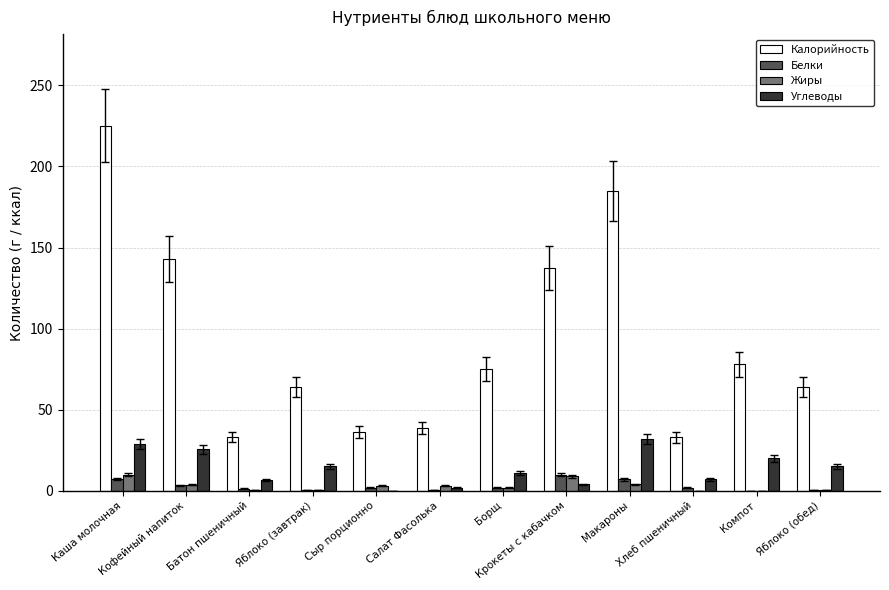

Count the number of data series in this chart.

4